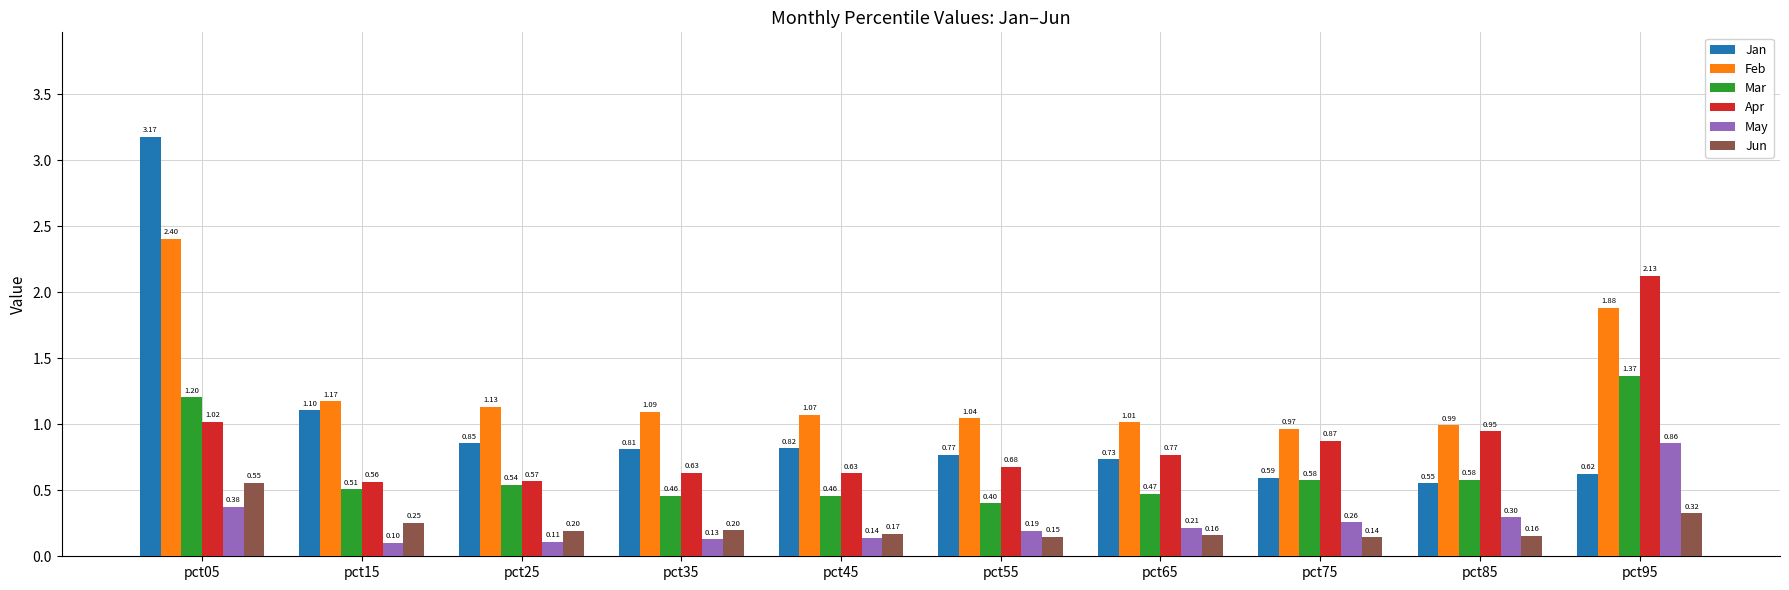

Between pct45 and pct55, which series saw the biggest shift?

Mar